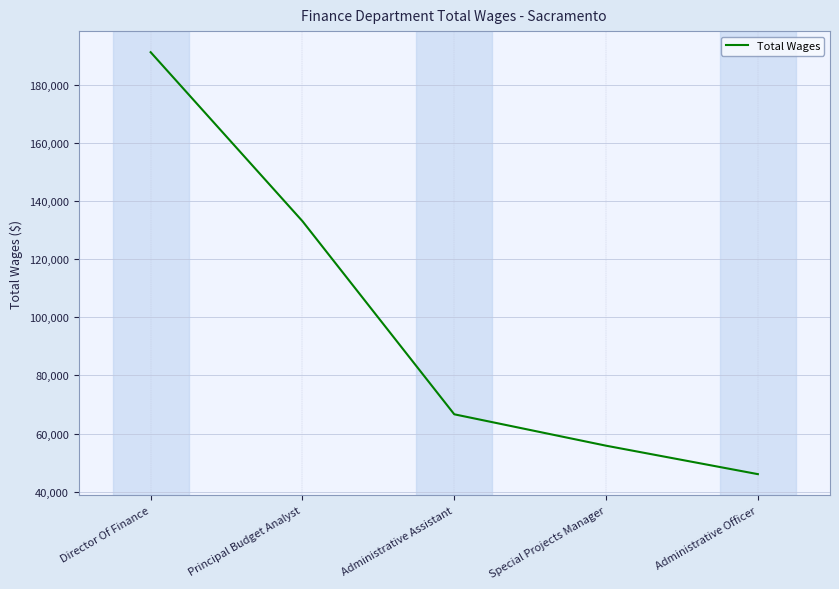

How many categories are shown in the chart?

5